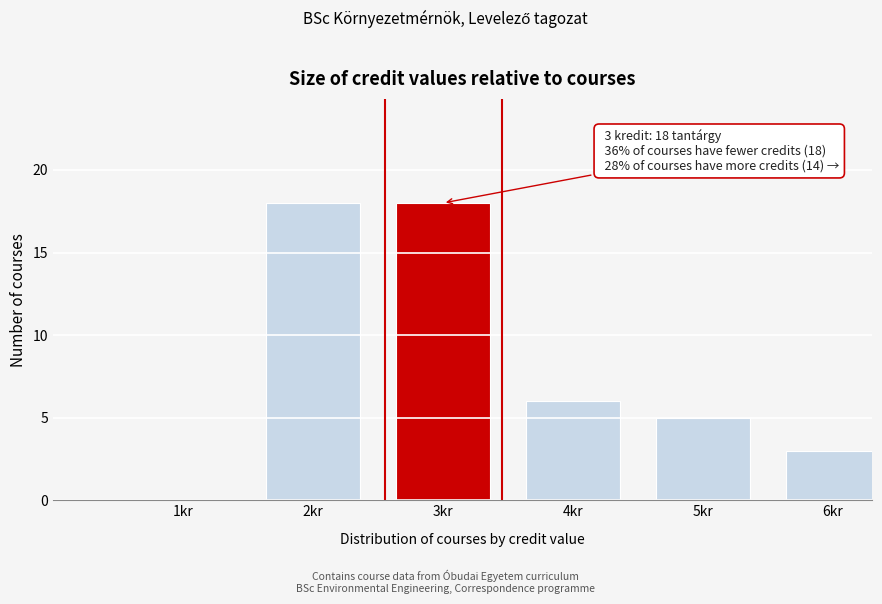

Reading right to left, extract all data points from this chart.

6kr=3	5kr=5	4kr=6	3kr=18	2kr=18	1kr=0